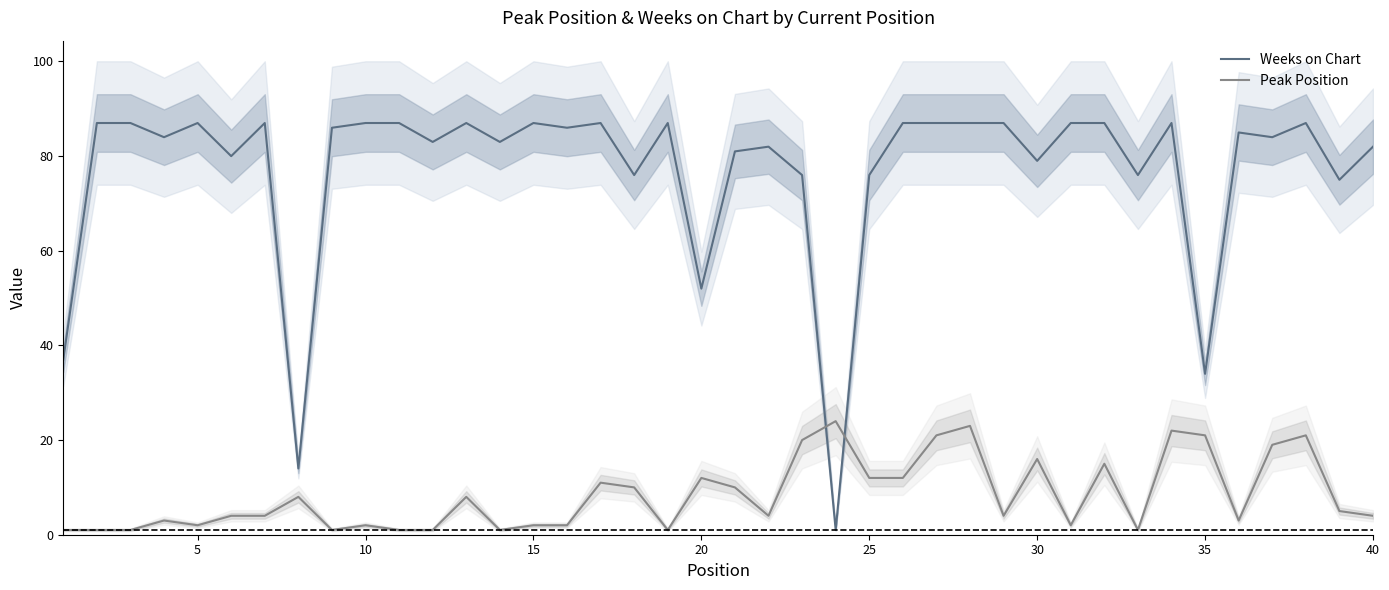

Does the chart have visible grid lines?

No